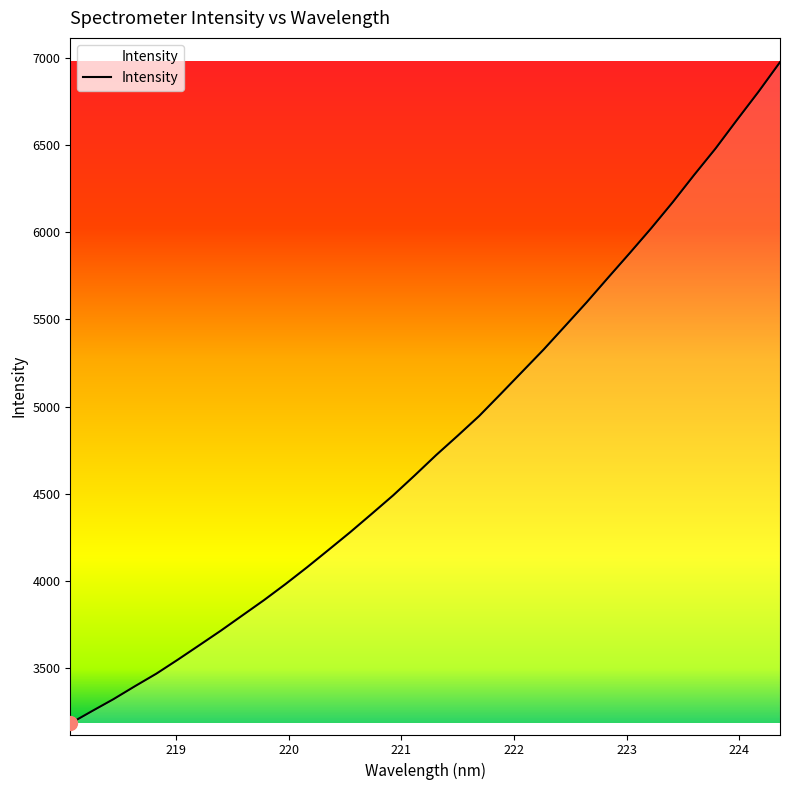

Reading left to right, list all the values displayed in this chart.

3179.0	3249.1	3318.0	3392.6	3465.1	3545.8	3628.9	3712.6	3800.2	3887.6	3979.9	4076.3	4176.4	4277.3	4382.7	4489.3	4603.7	4720.8	4831.9	4945.4	5071.8	5199.6	5327.5	5462.6	5598.5	5740.3	5880.7	6023.5	6172.9	6330.0	6482.4	6647.0	6808.5	6978.5